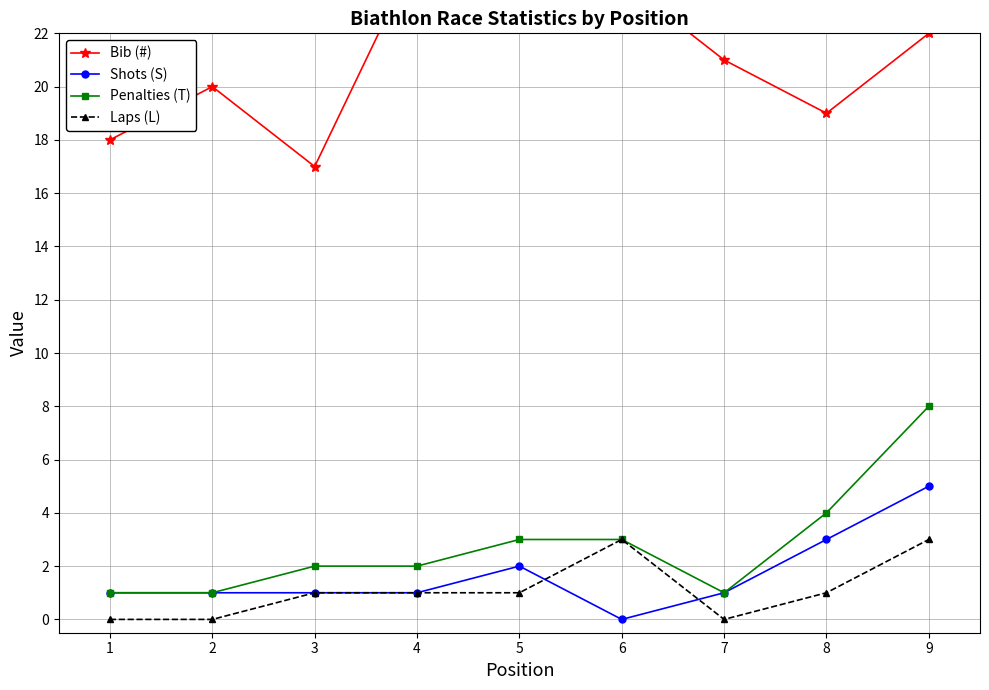

Rank the categories by Bib (#) value from highest to lowest.

4, 6, 5, 9, 7, 2, 8, 1, 3